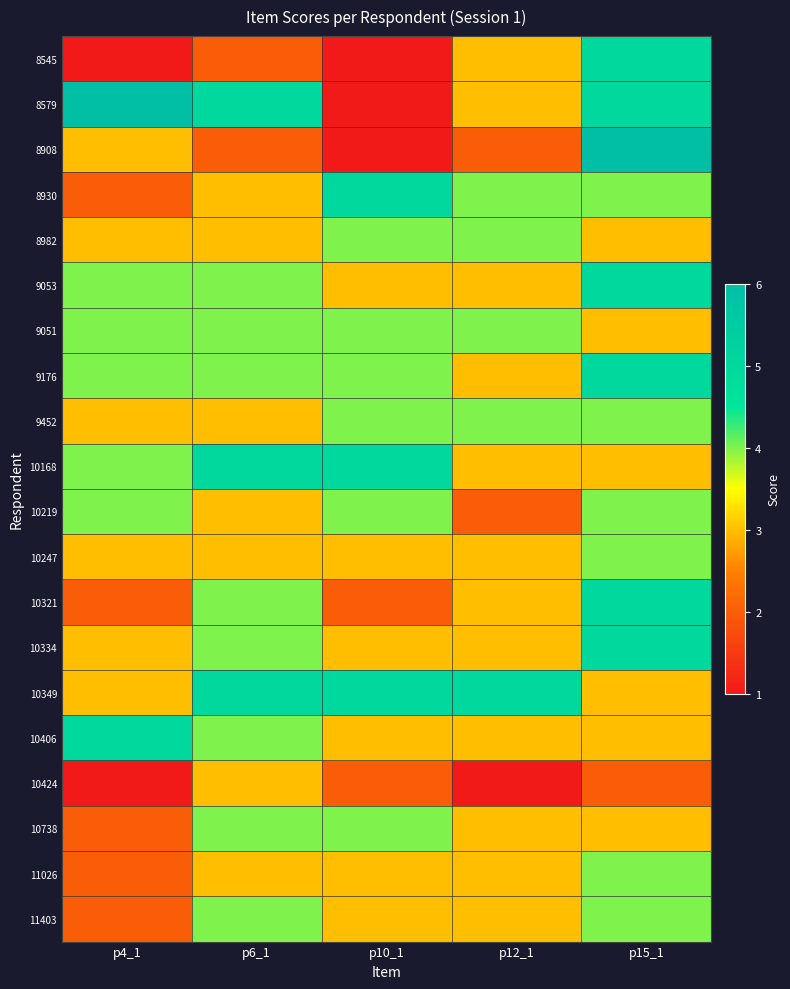

What is the total value across all series at p15_1?

80